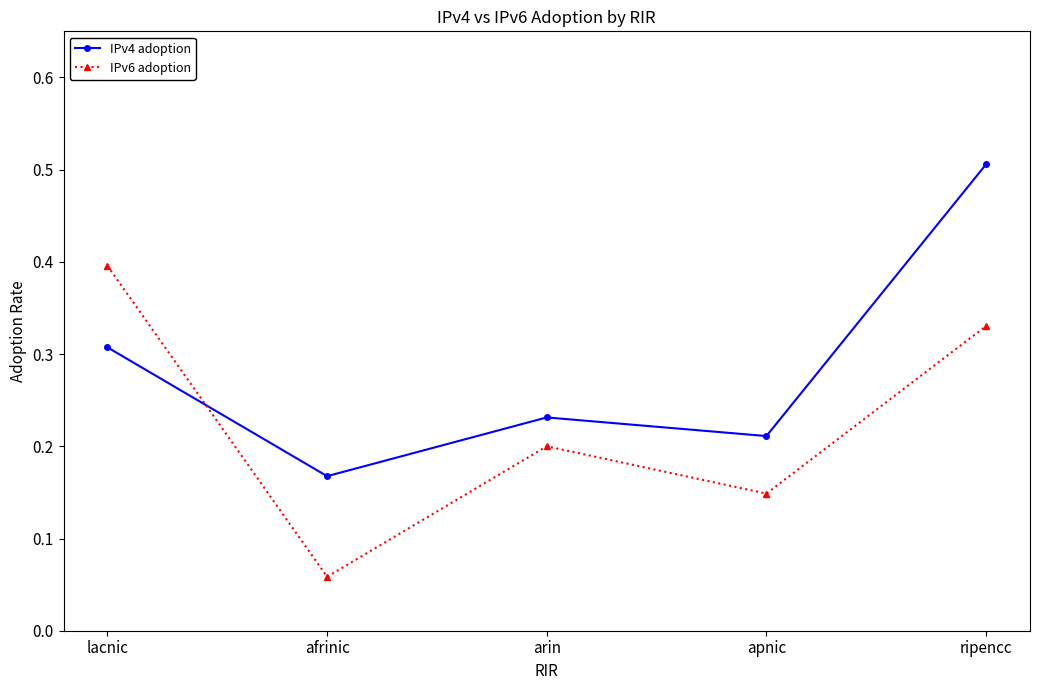

Where is IPv6 adoption nearest to the value 0?

afrinic